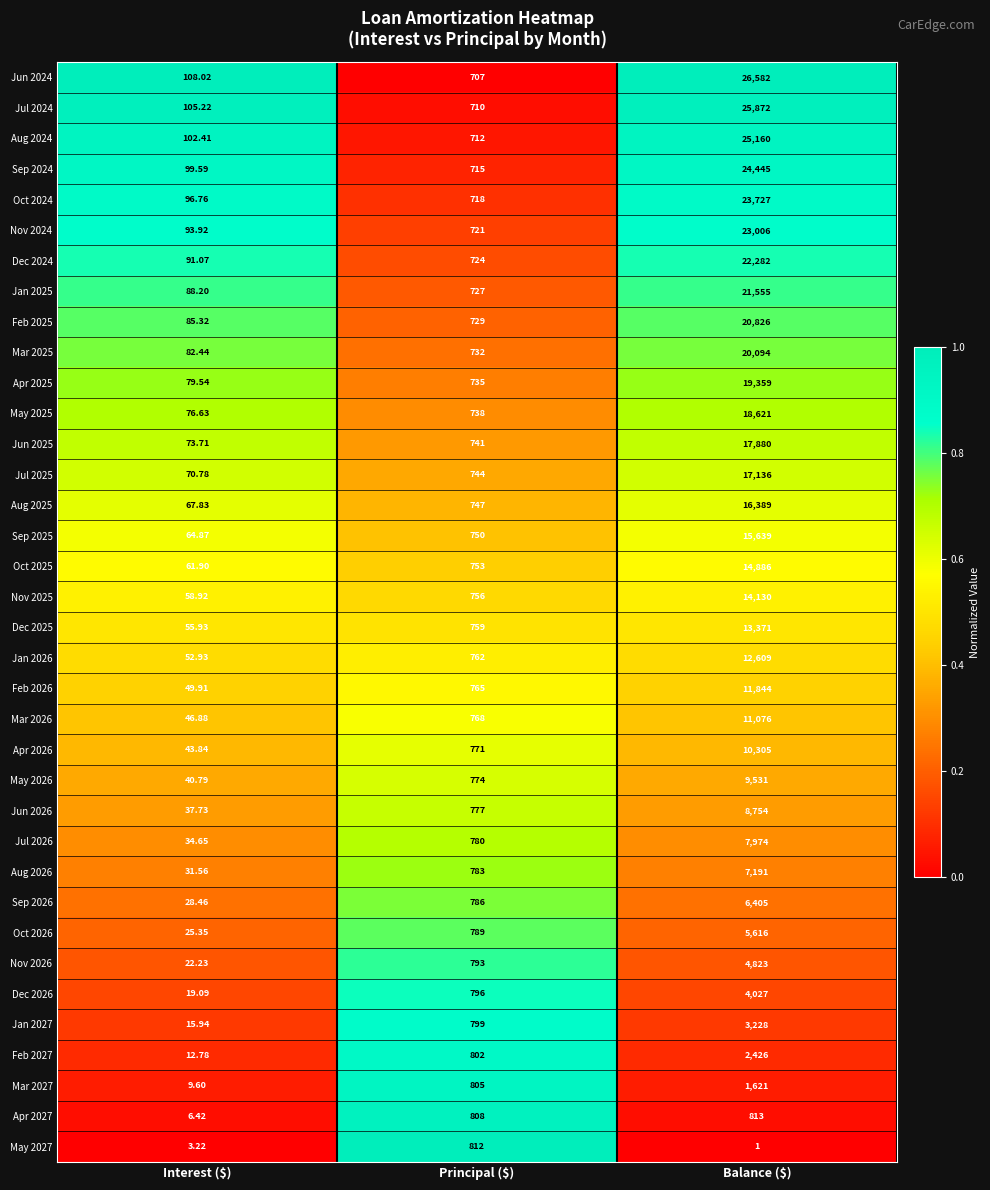

What is the maximum value shown in the chart?

26582.0